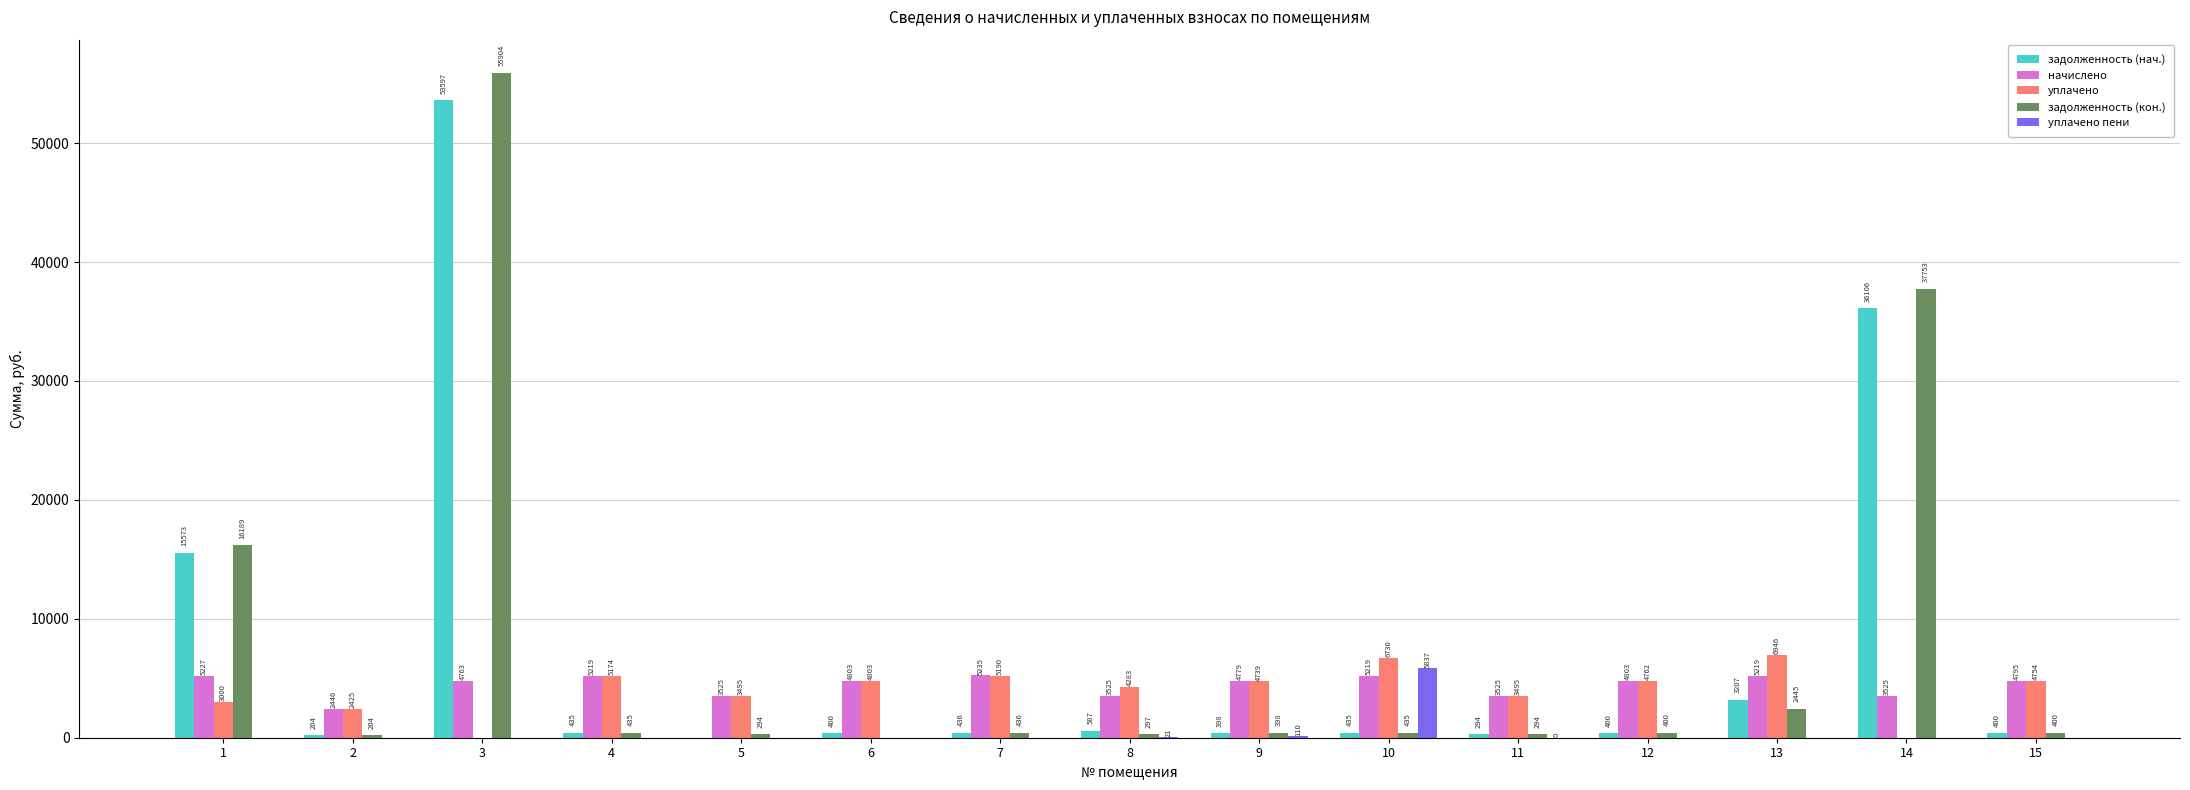

The задолженность (кон.) series shows 398.3 at 9. True or false?

True